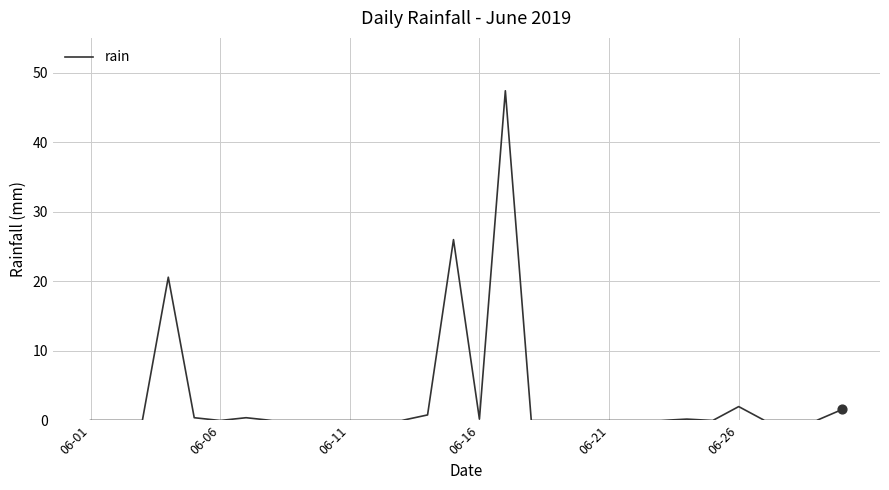

What is the difference between the maximum and minimum values?

47.4